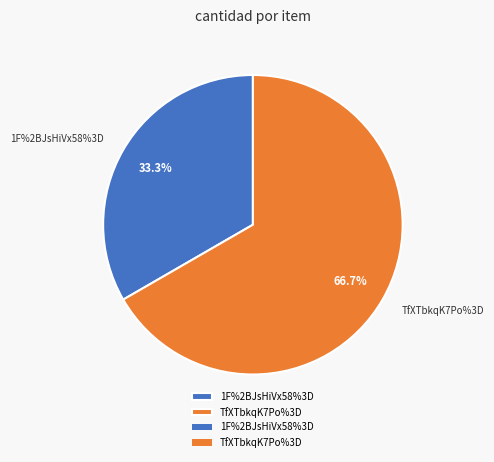

Combined, what portion of the pie is TfXTbkqK7Po%3D and 1F%2BJsHiVx58%3D?

100.0%